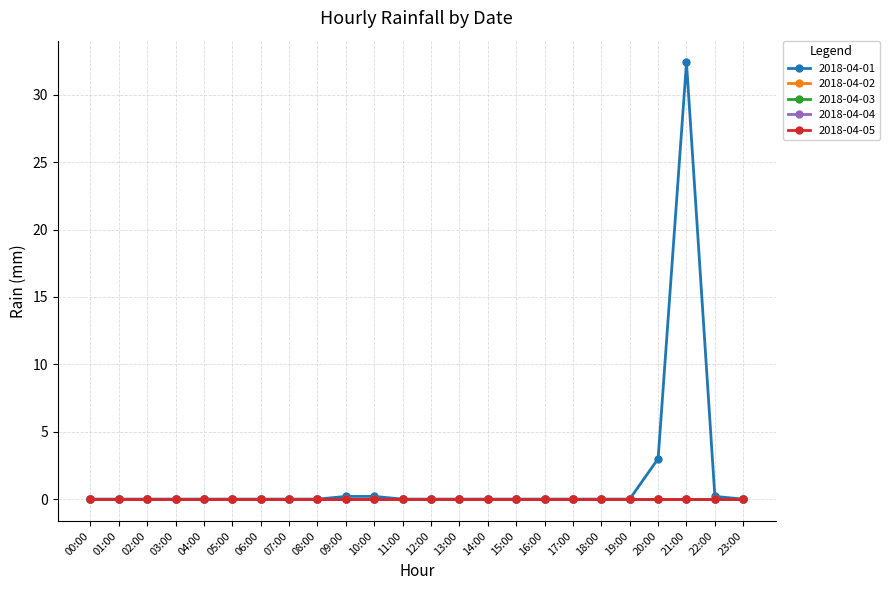

Is this an area chart (filled region under the line)?

No